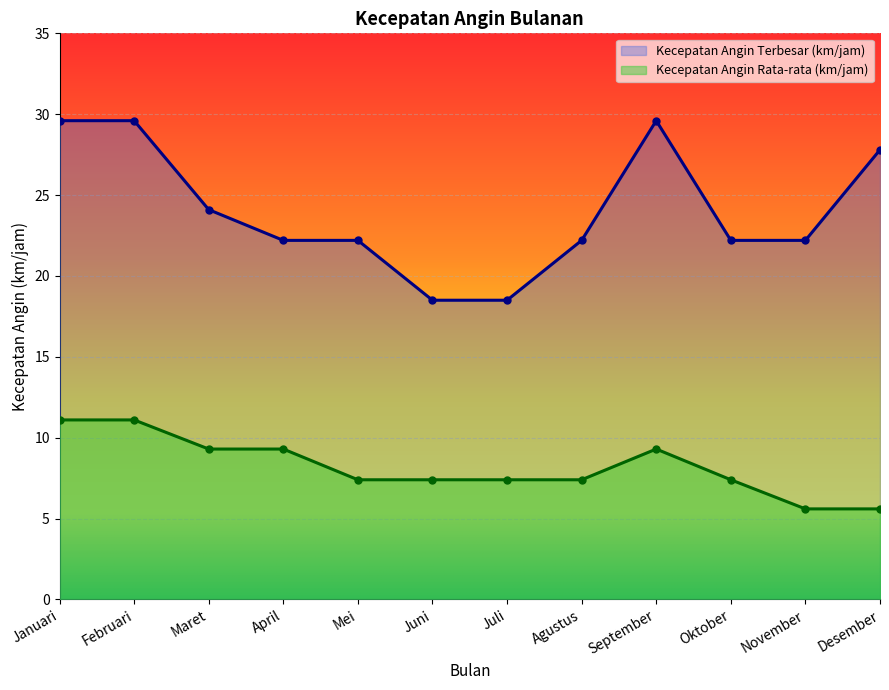

Which series has the largest total across all categories?

Kecepatan Angin Terbesar (km/jam)